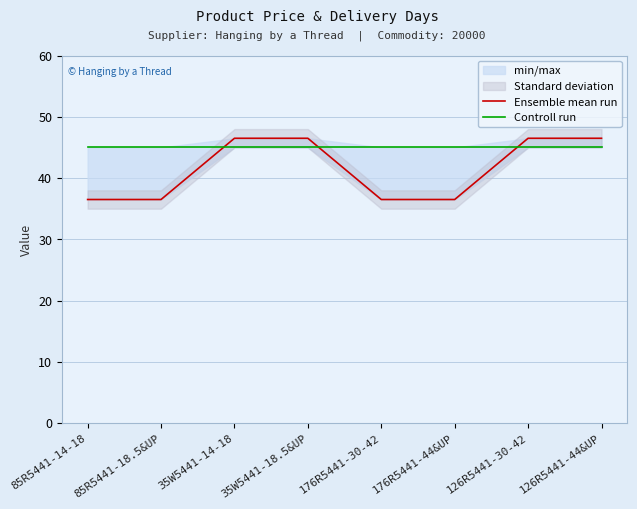

Reading right to left, what are all the values shown in this chart?

Ensemble mean run: 126R5441-44&UP=46.5	126R5441-30-42=46.5	176R5441-44&UP=36.5	176R5441-30-42=36.5	35W5441-18.5&UP=46.5	35W5441-14-18=46.5	85R5441-18.5&UP=36.5	85R5441-14-18=36.5
Controll run: 126R5441-44&UP=45.0	126R5441-30-42=45.0	176R5441-44&UP=45.0	176R5441-30-42=45.0	35W5441-18.5&UP=45.0	35W5441-14-18=45.0	85R5441-18.5&UP=45.0	85R5441-14-18=45.0